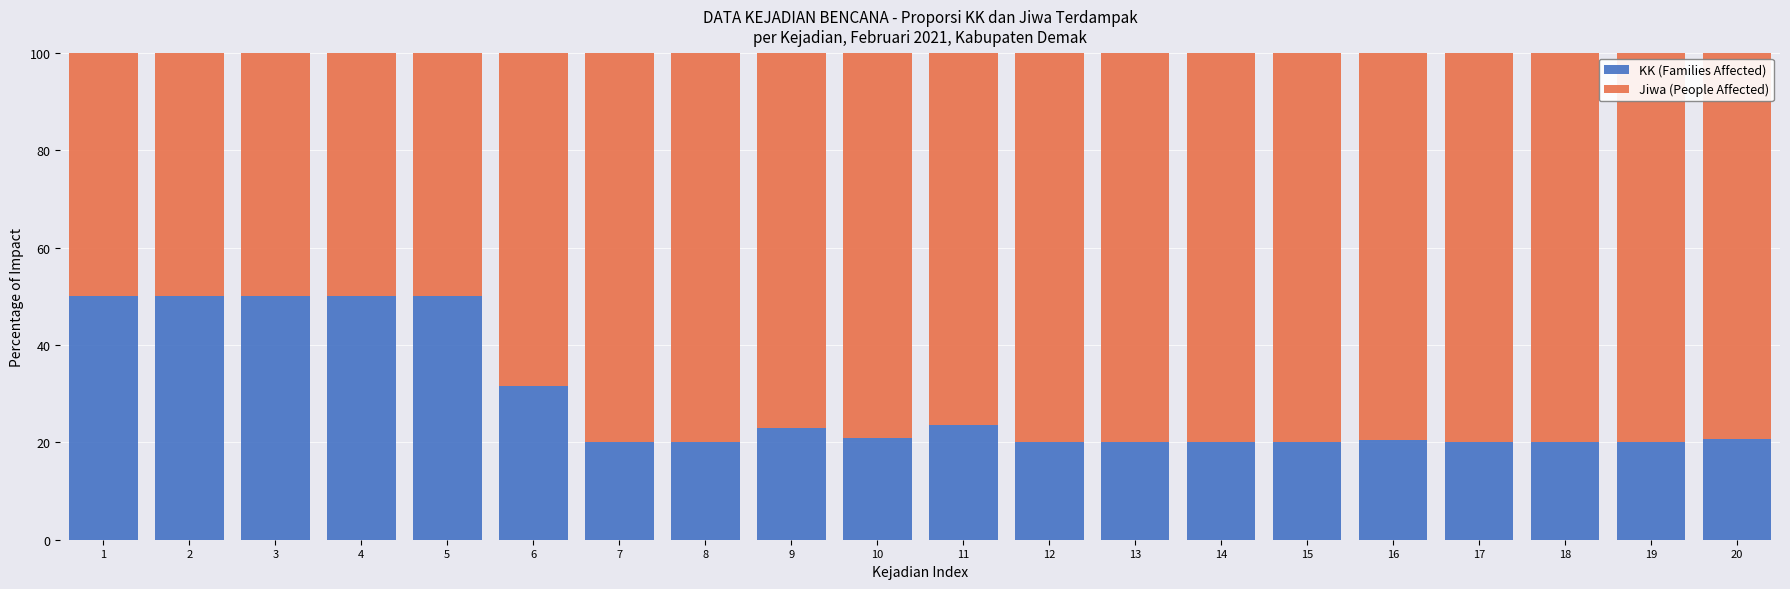

What is the sum of all KK (Families Affected) values?

570.2